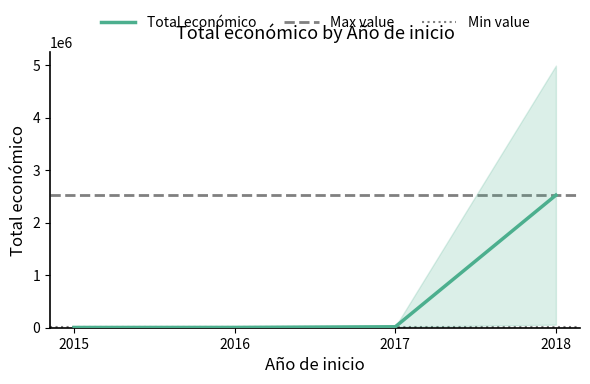

What is the highest value of the Total económico series?

2526926